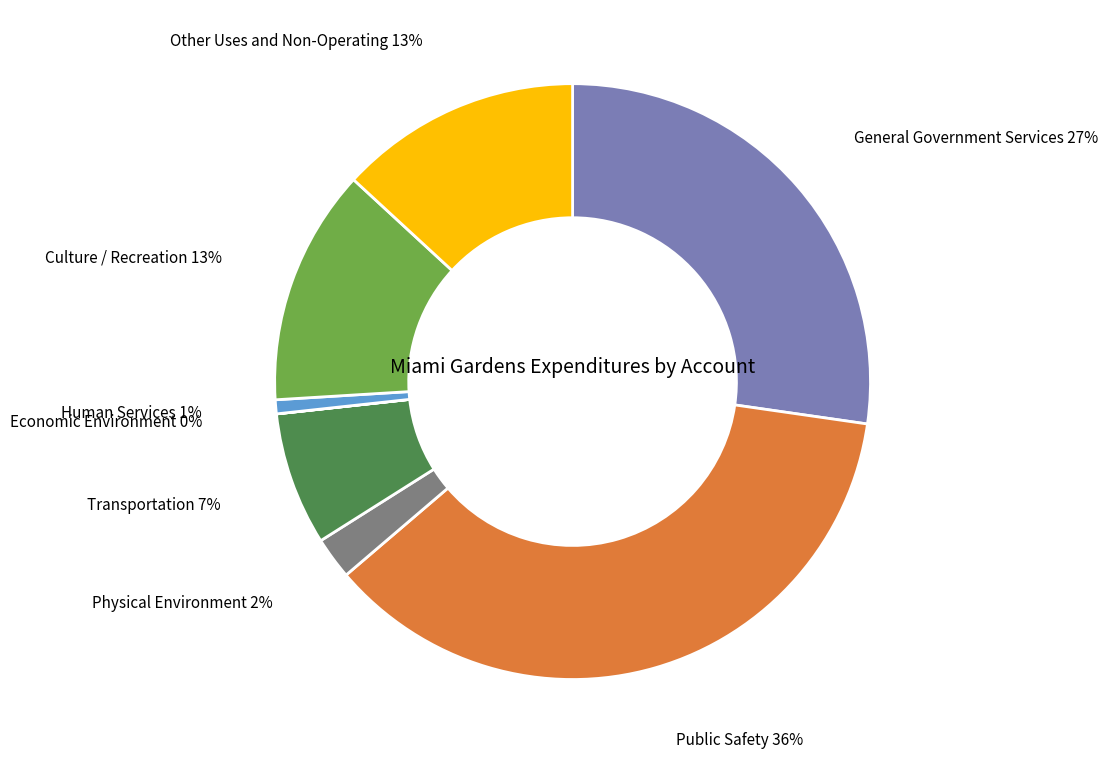

Does any single category account for the majority?

No